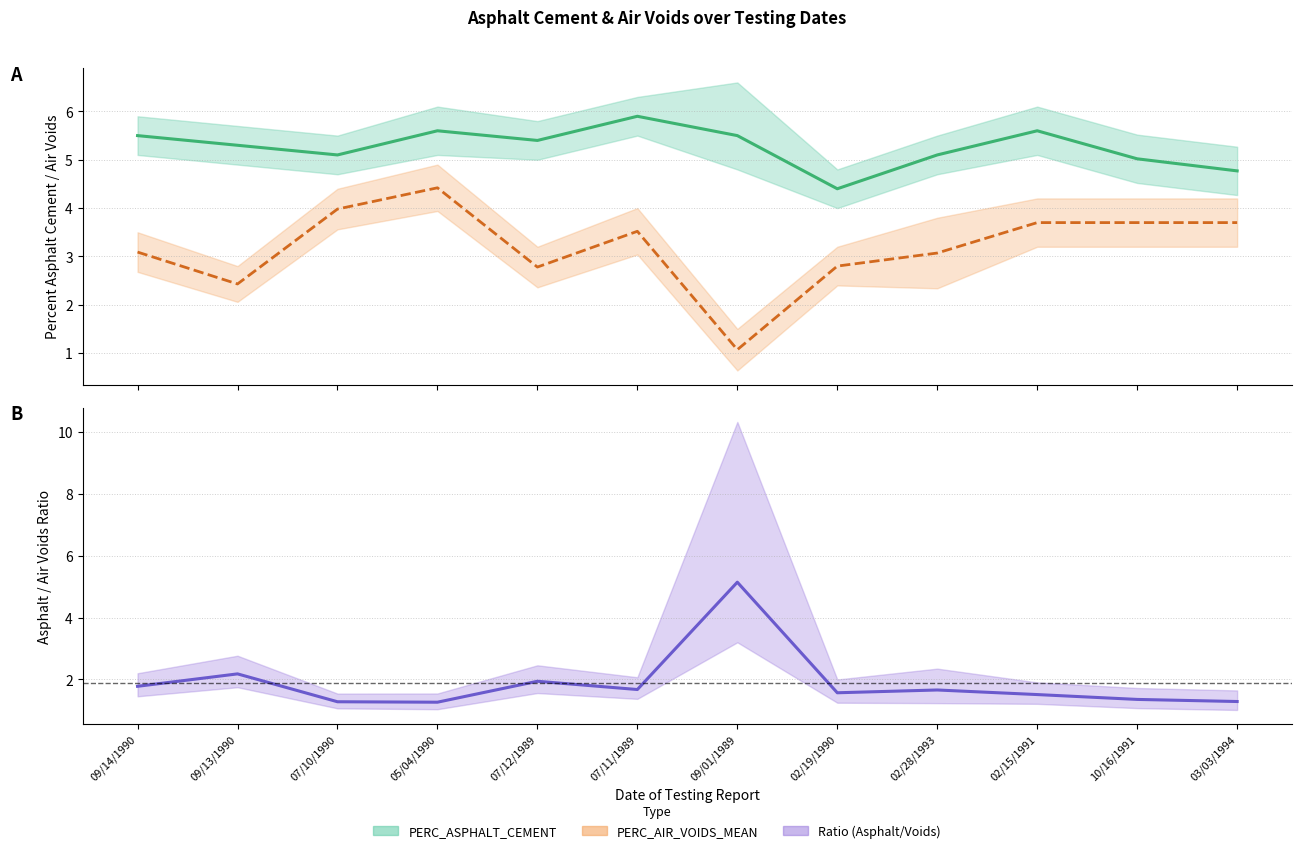

True or false: PERC_ASPHALT_CEMENT and Ratio (PERC_ASPHALT_CEMENT / PERC_AIR_VOIDS_MEAN) cross at least once.

False